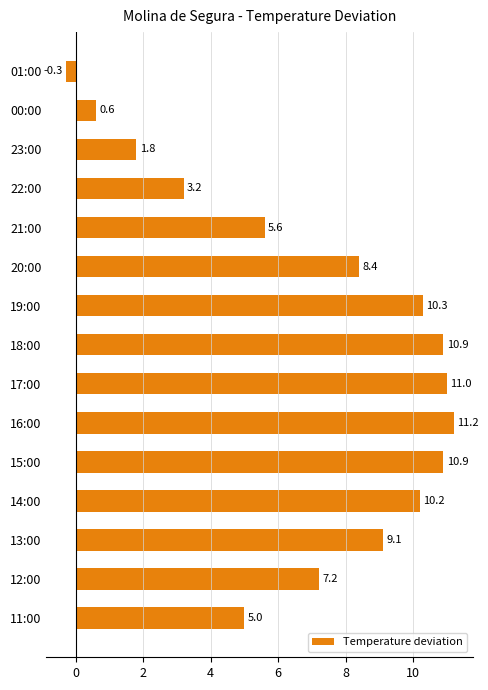

Between 17:00 and 16:00, which is larger?

16:00